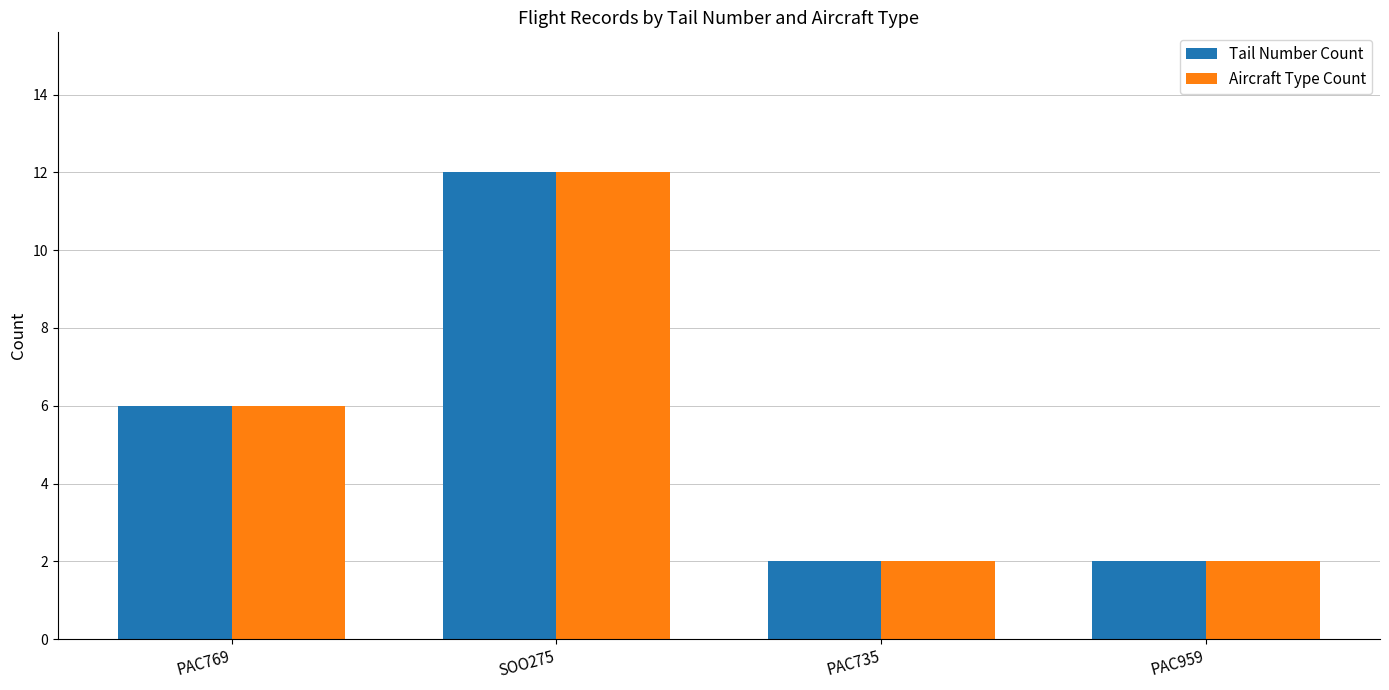

The Aircraft Type Count series shows 2 at PAC735. True or false?

True